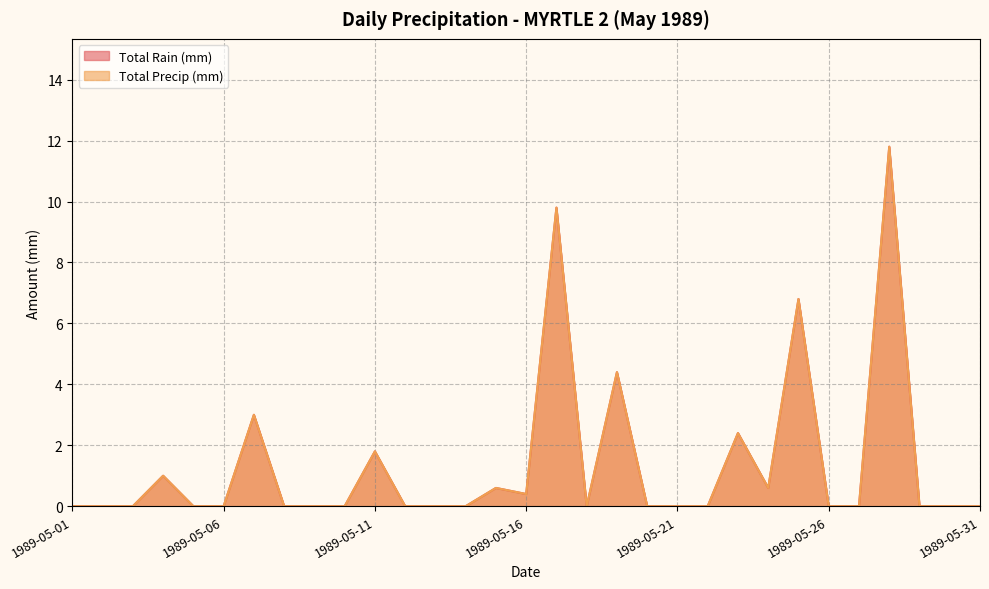

At which category does Total Precip (mm) reach its first local peak?

1989-05-04